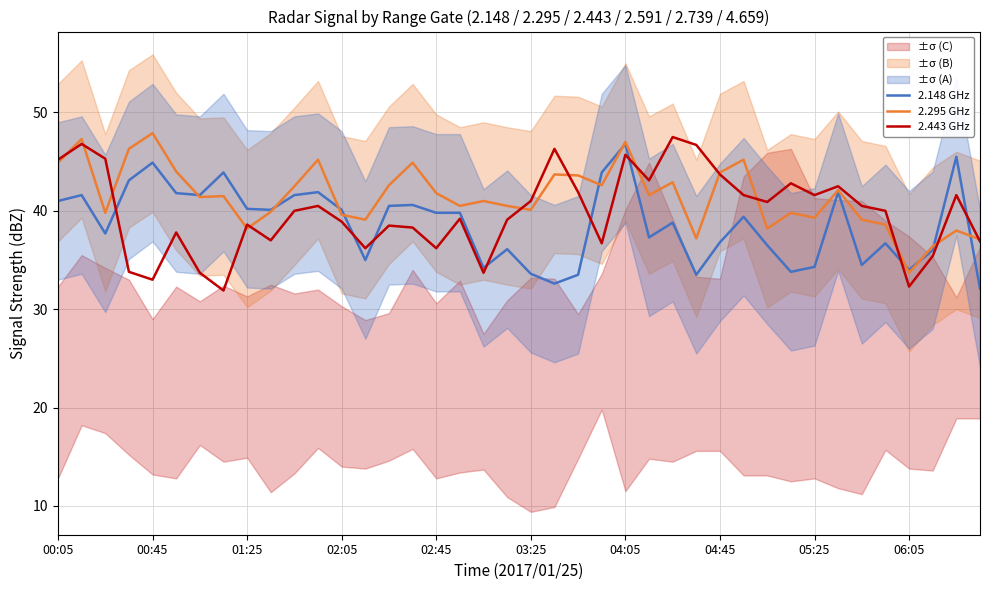

Which series has the widest spread of values?

2.443 GHz